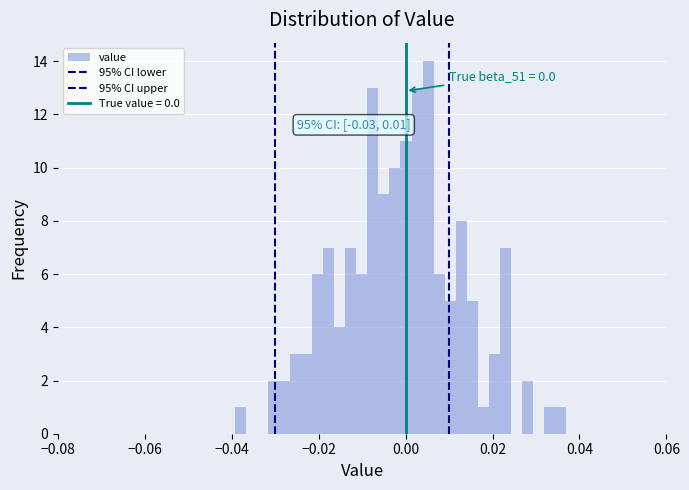

Read against the x-axis, roughly where is the centre of the tallest bar?

0.006